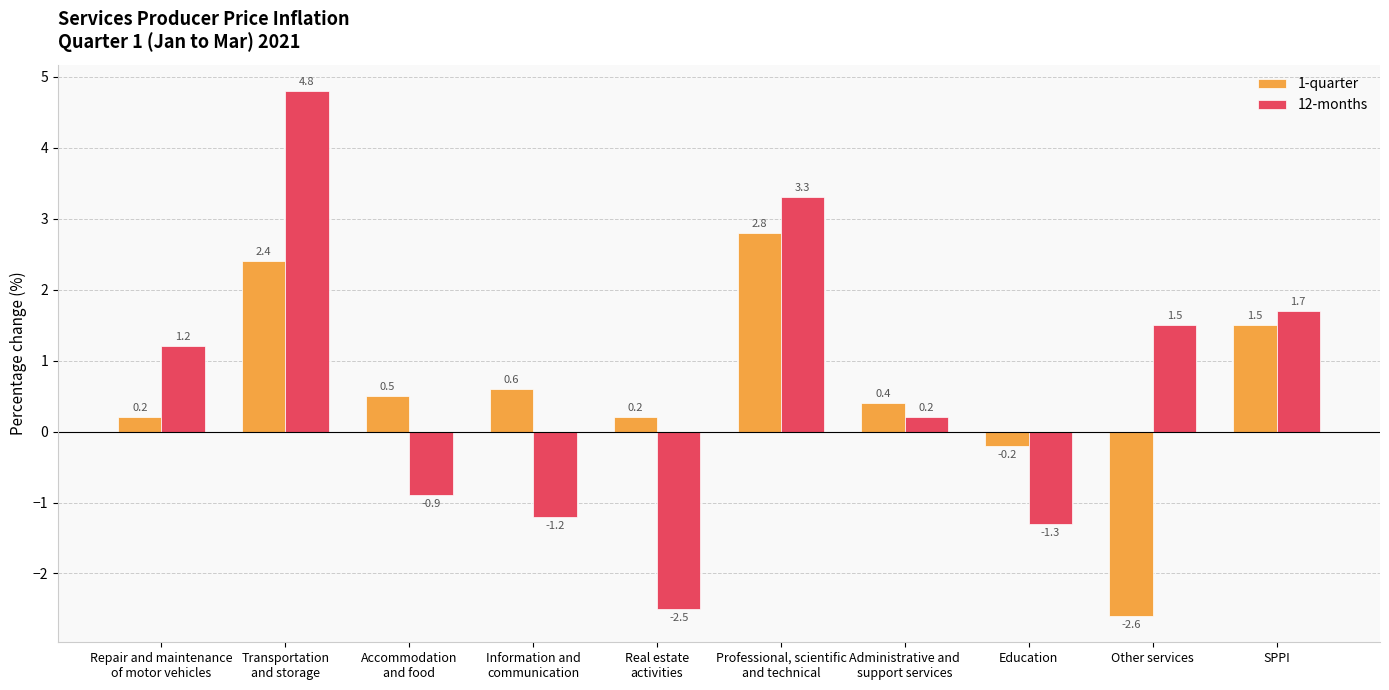

What is the label of the 4th bar from the left?

Information and
communication